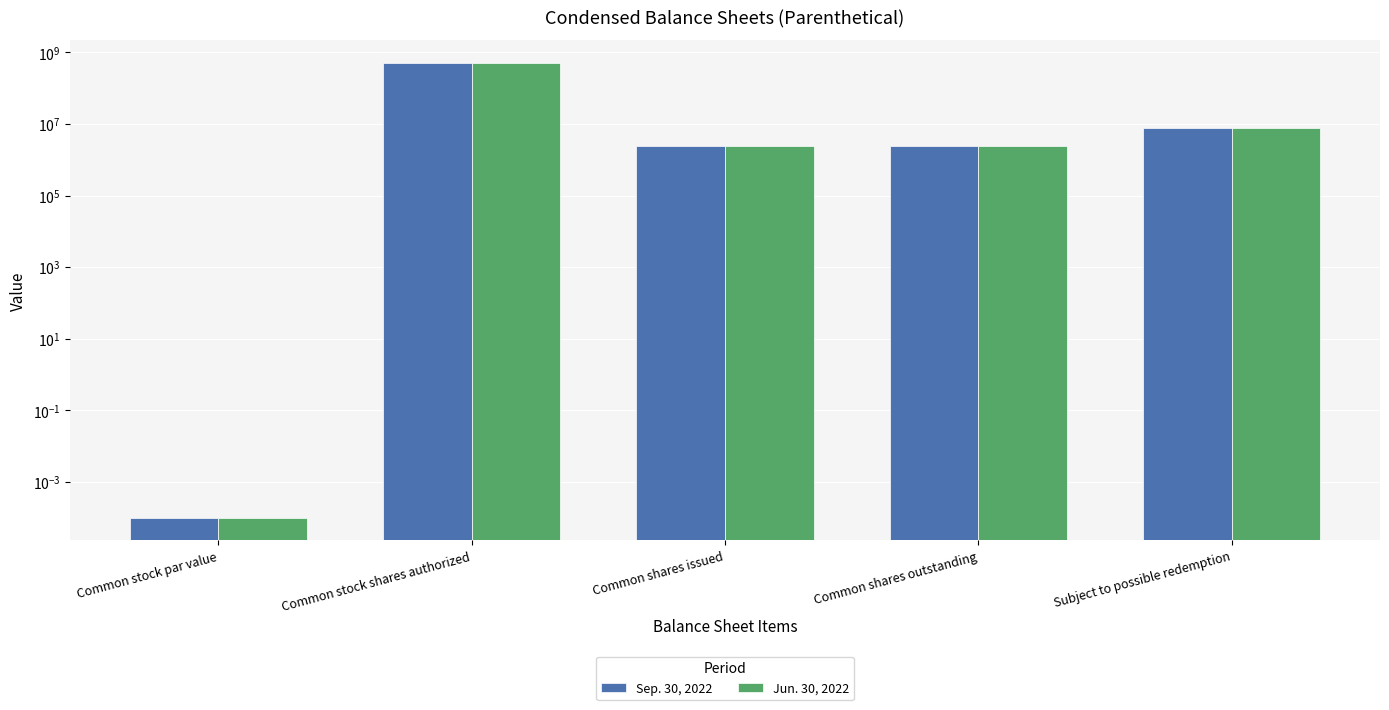

What is the label of the 2nd bar from the left?

Common stock shares authorized